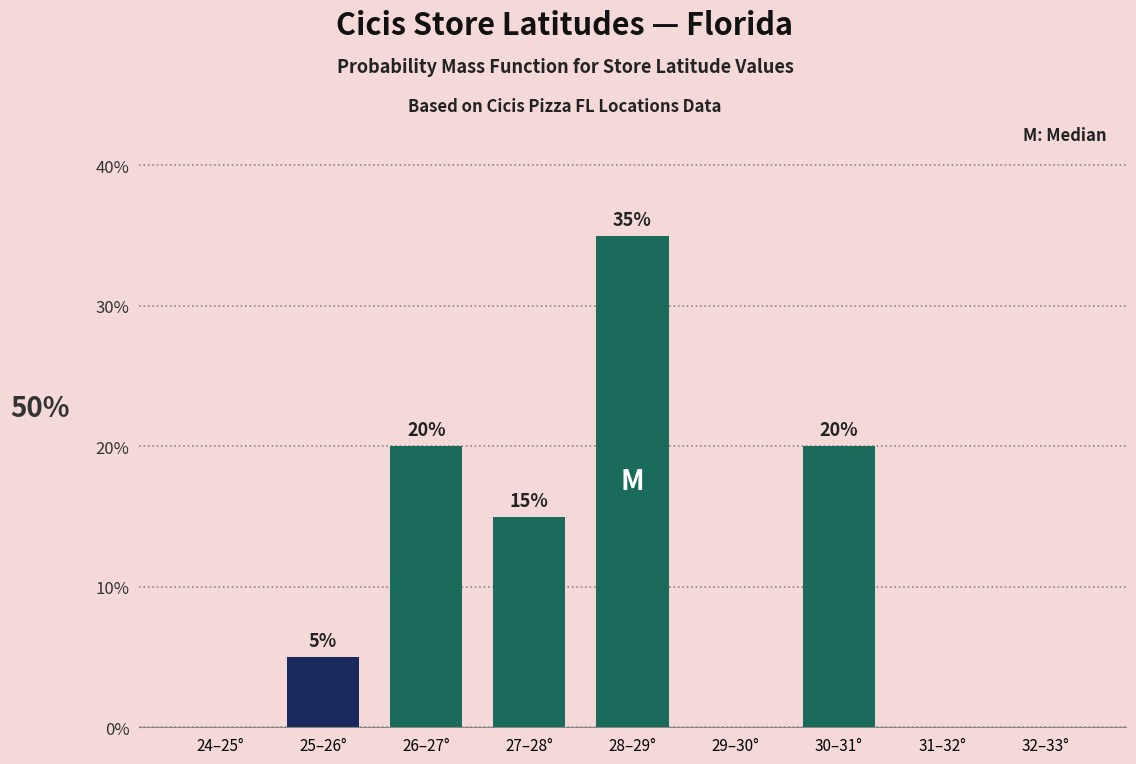

Are the bars horizontal?

No